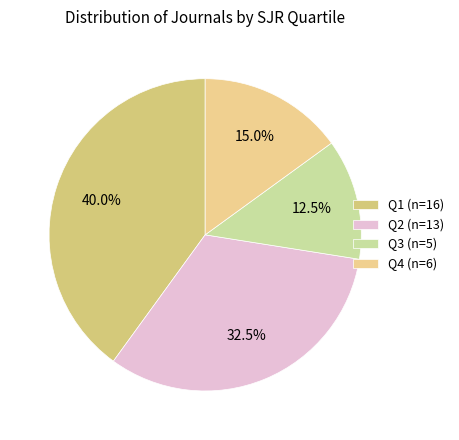

How many segments does this pie chart have?

4